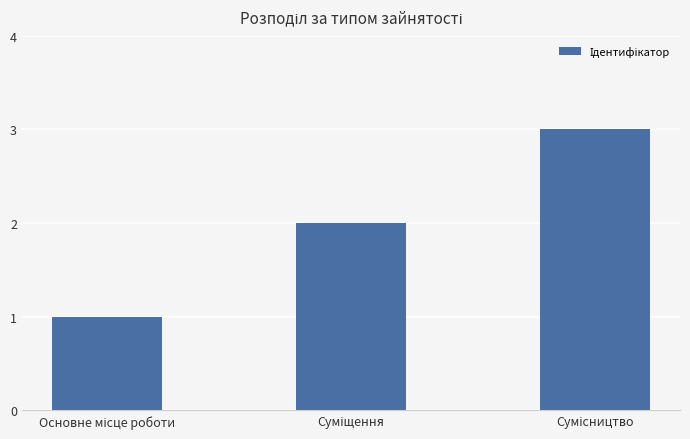

What is the sum of all values?

6